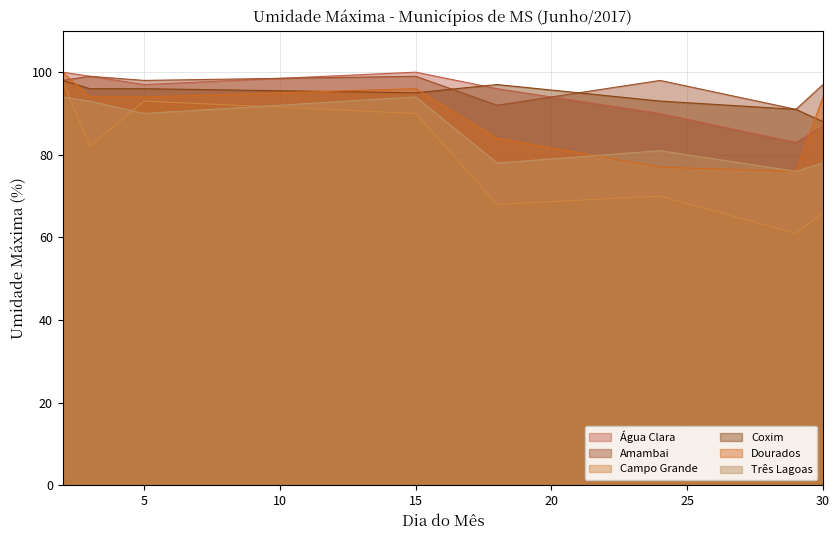

Is it true that Coxim equals 93 at 24?

True